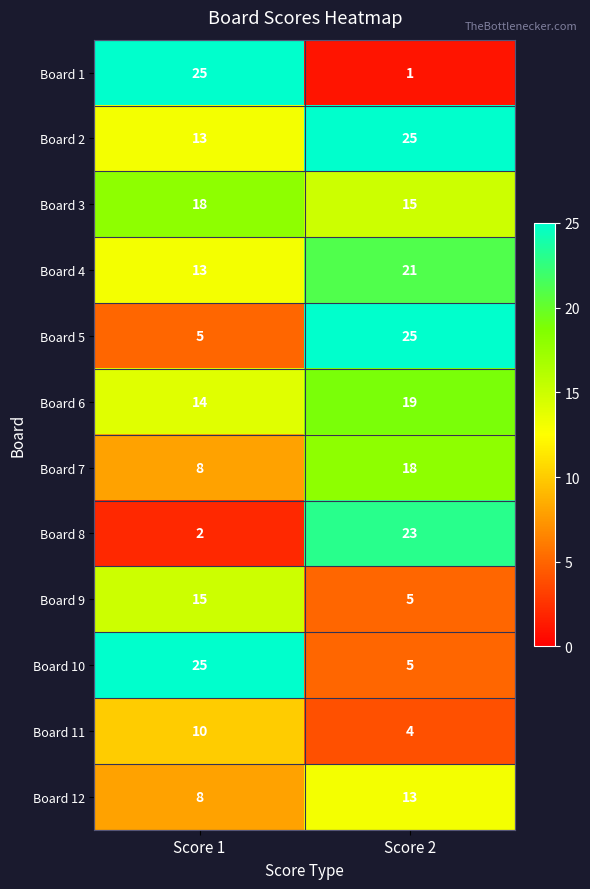

Which series has the widest spread of values?

Board 1